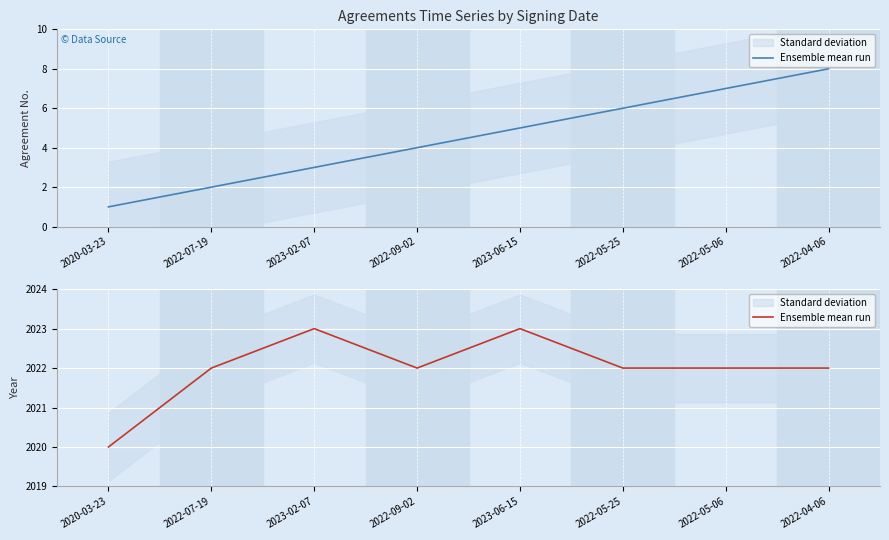

How many points are higher than both their immediate neighbors (excluding endpoints)?

2